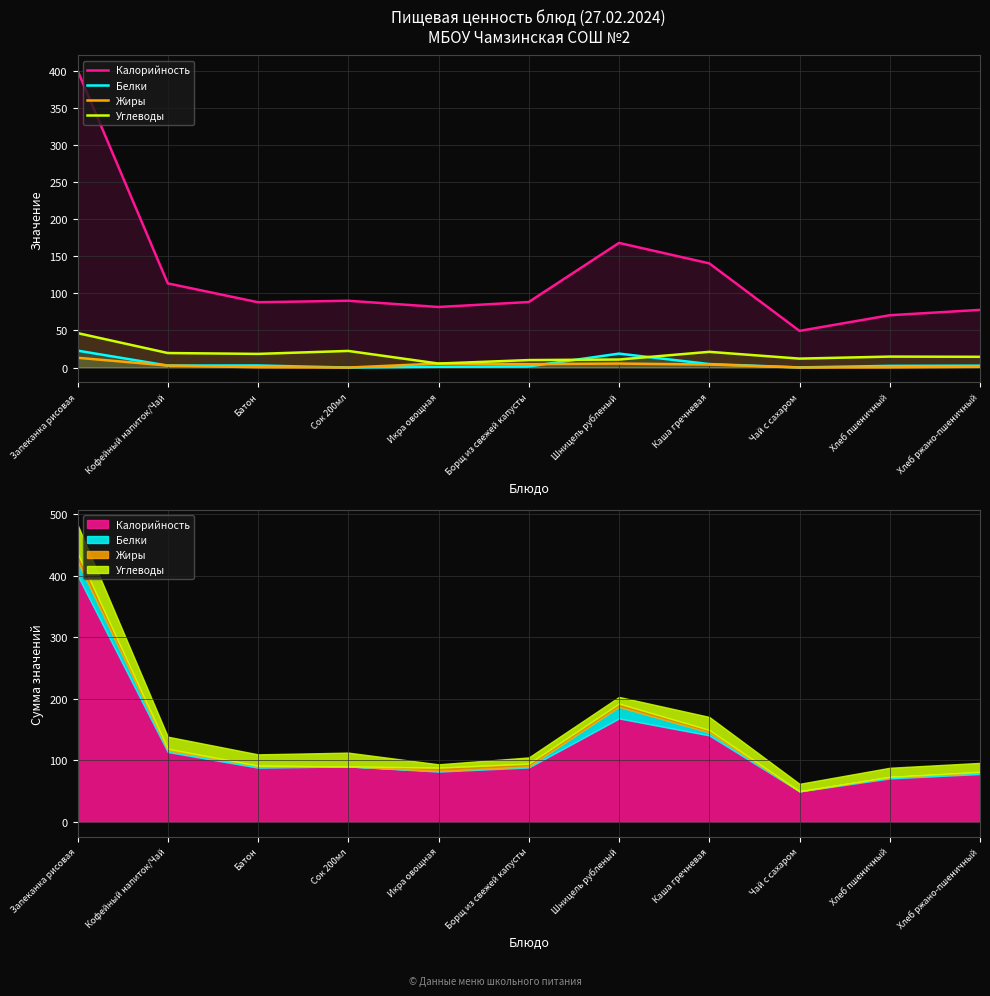

At which category does the chart reach its minimum across all series?

Сок 200мл